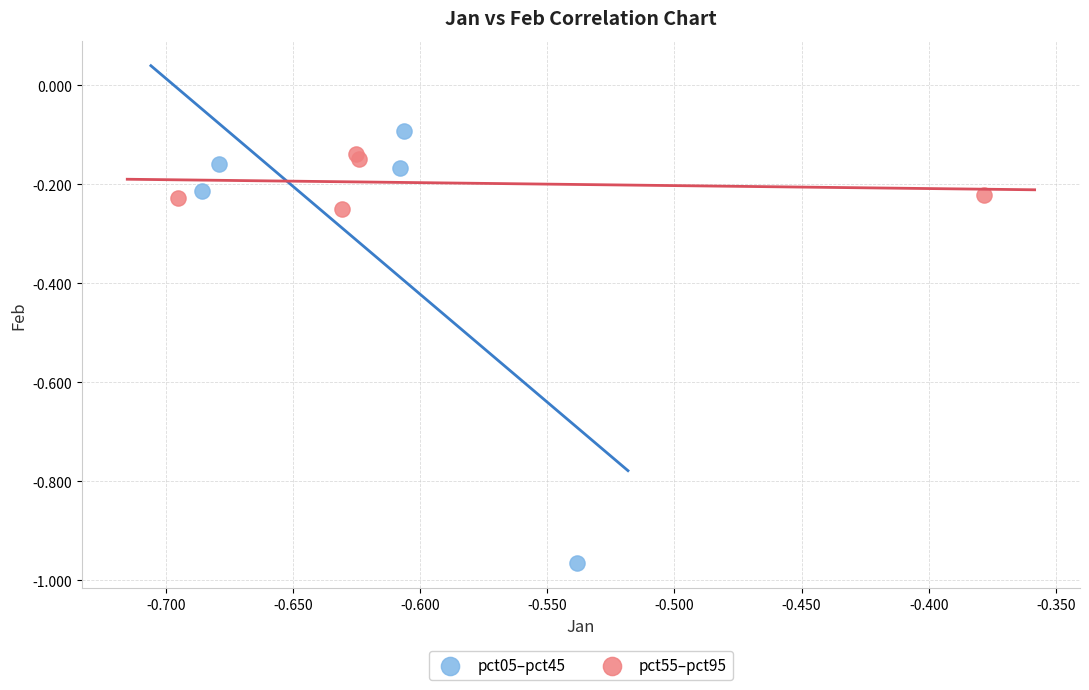

Which series has the largest Y range (max minus min)?

pct05–pct45